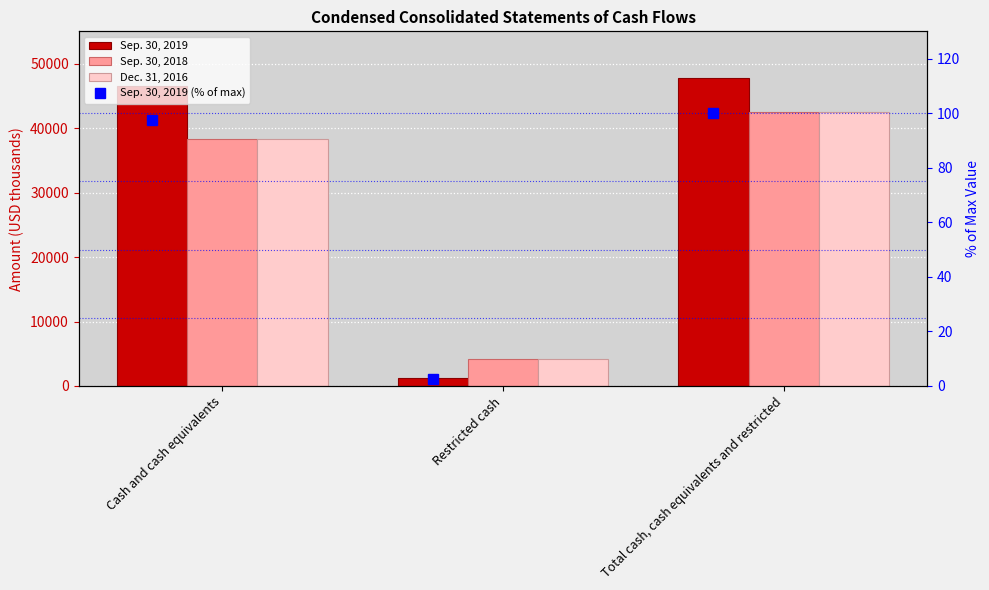

Which series has the largest range (max minus min)?

Sep. 30, 2019